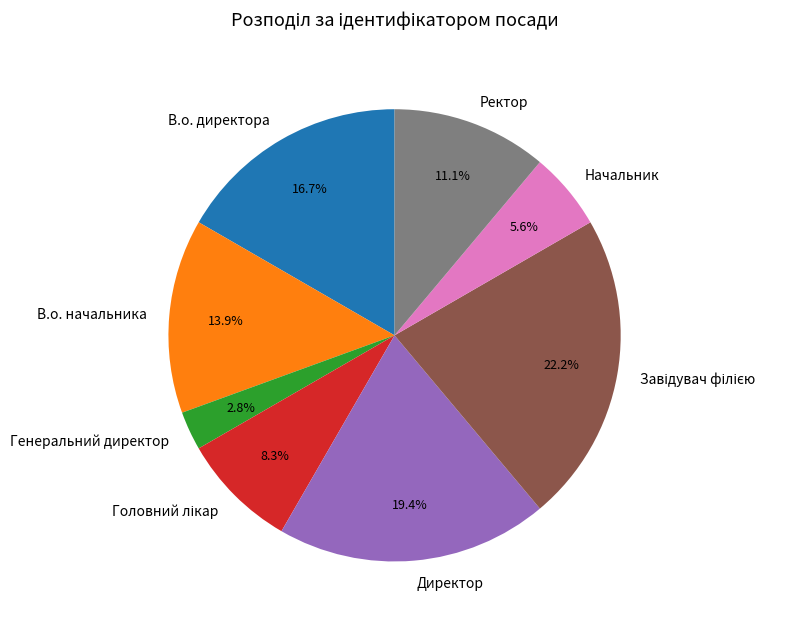

To the nearest percent, what is the difference between the largest and smallest slice percentages?

19%